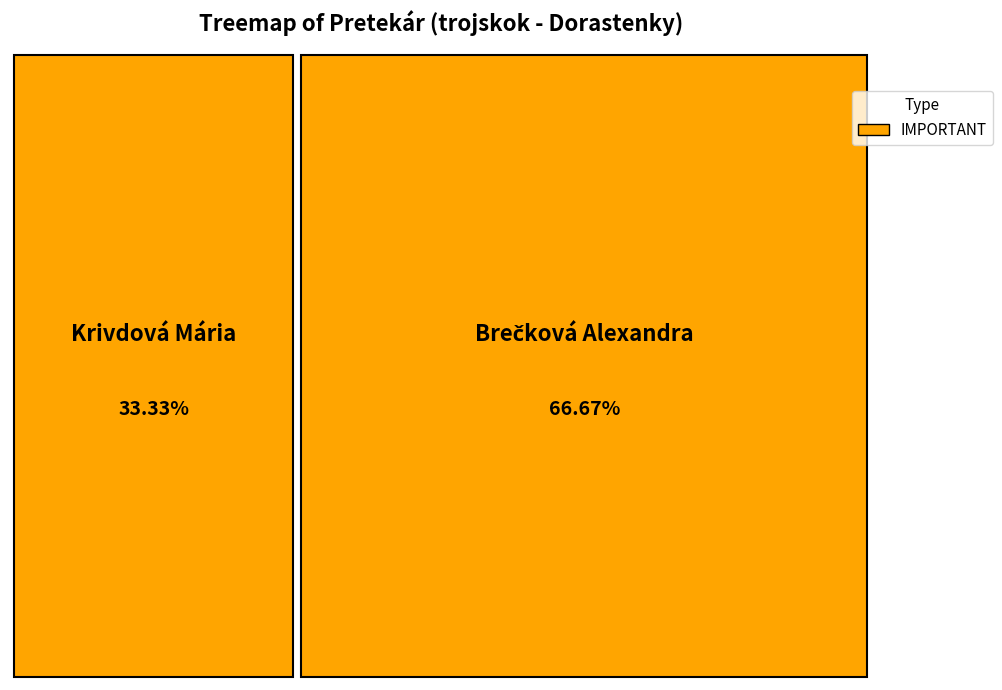

What is the change in value from Krivdová Mária to Brečková Alexandra?

+1